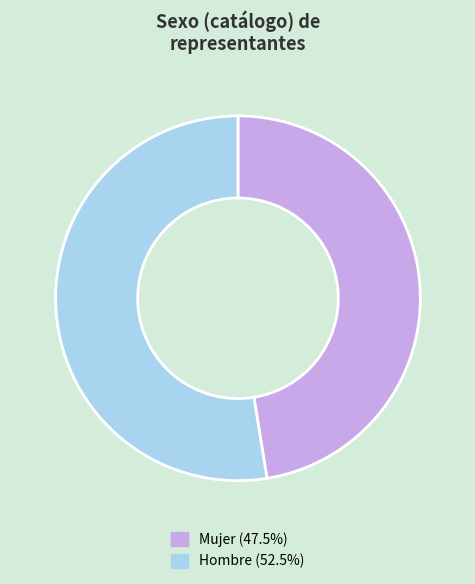

Which category has the biggest portion of the pie?

Hombre